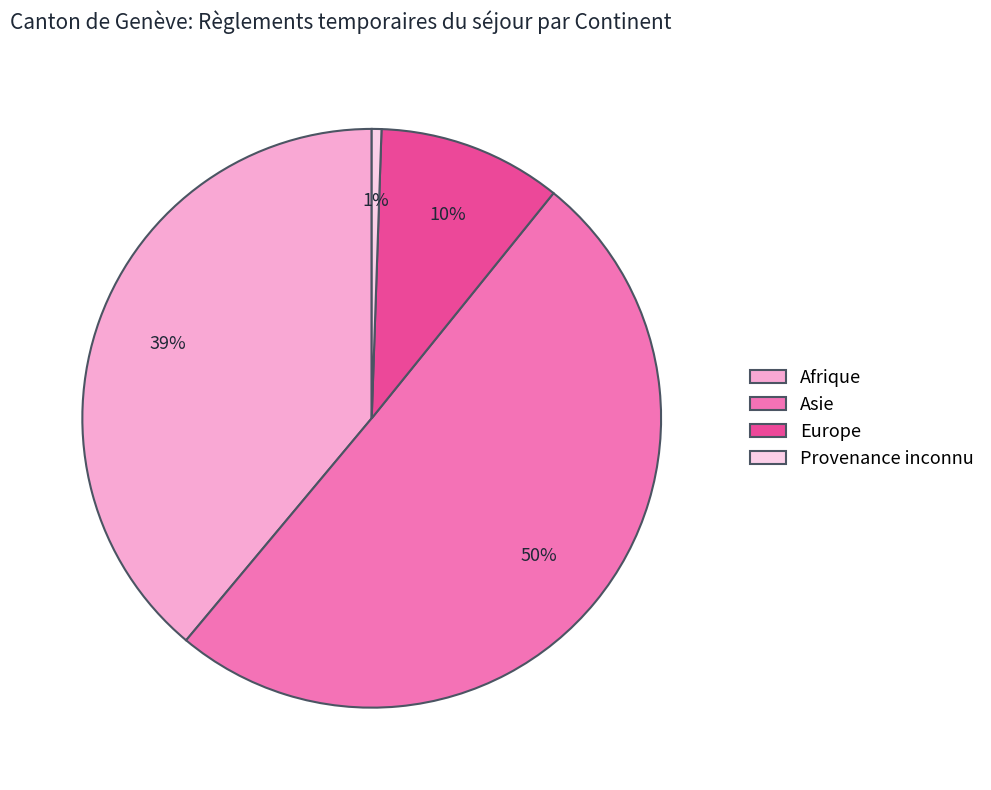

Which slice is the largest?

Asie